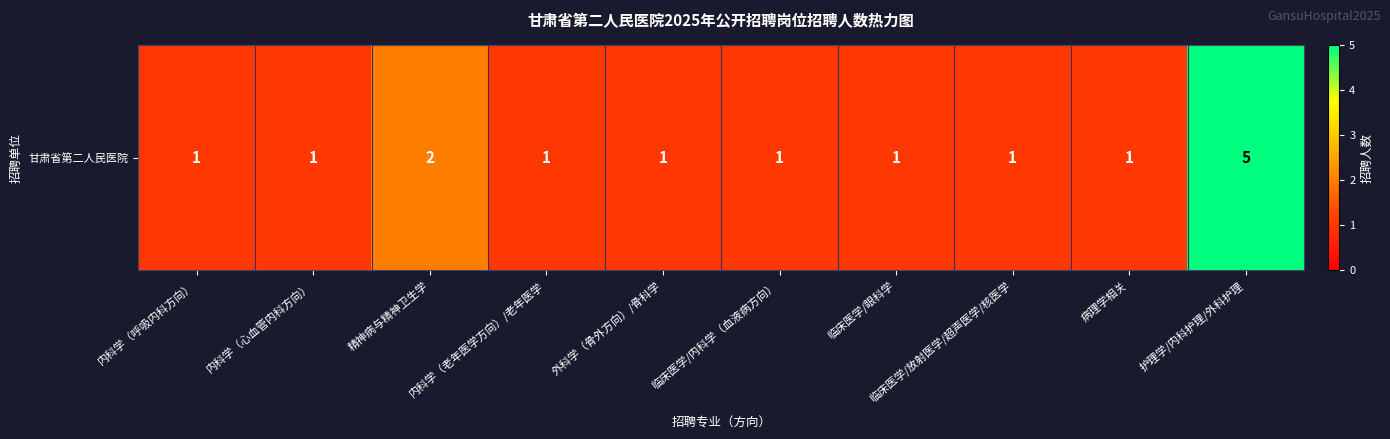

Reading right to left, extract all data points from this chart.

护理学/内科护理/外科护理=5	病理学相关=1	临床医学/放射医学/超声医学/核医学=1	临床医学/眼科学=1	临床医学/内科学（血液病方向）=1	外科学（骨外方向）/骨科学=1	内科学（老年医学方向）/老年医学=1	精神病与精神卫生学=2	内科学（心血管内科方向）=1	内科学（呼吸内科方向）=1